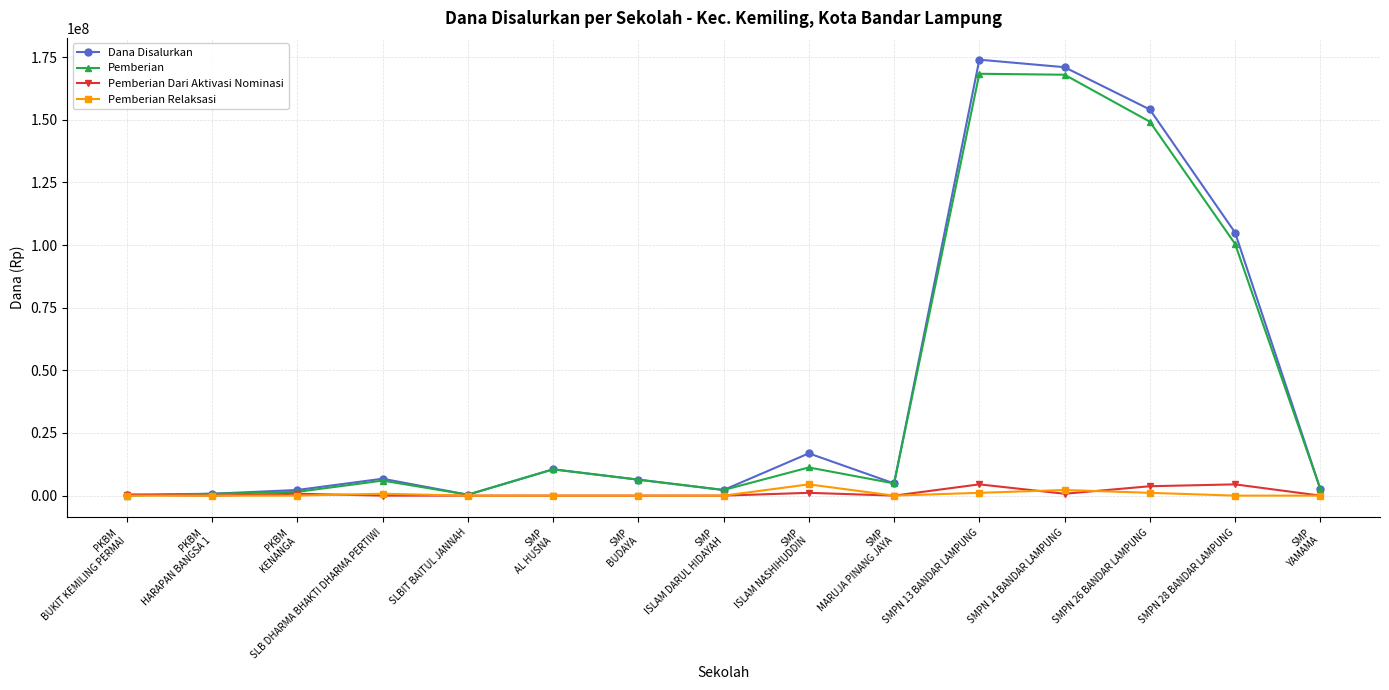

True or false: Dana Disalurkan has more than 2 points higher than both neighbors.

True